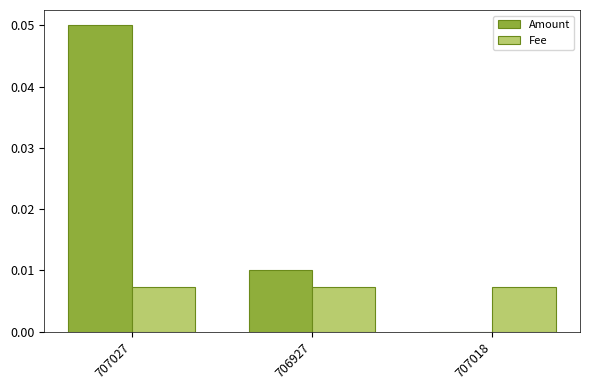

At which category is the sum across all series the highest?

707027